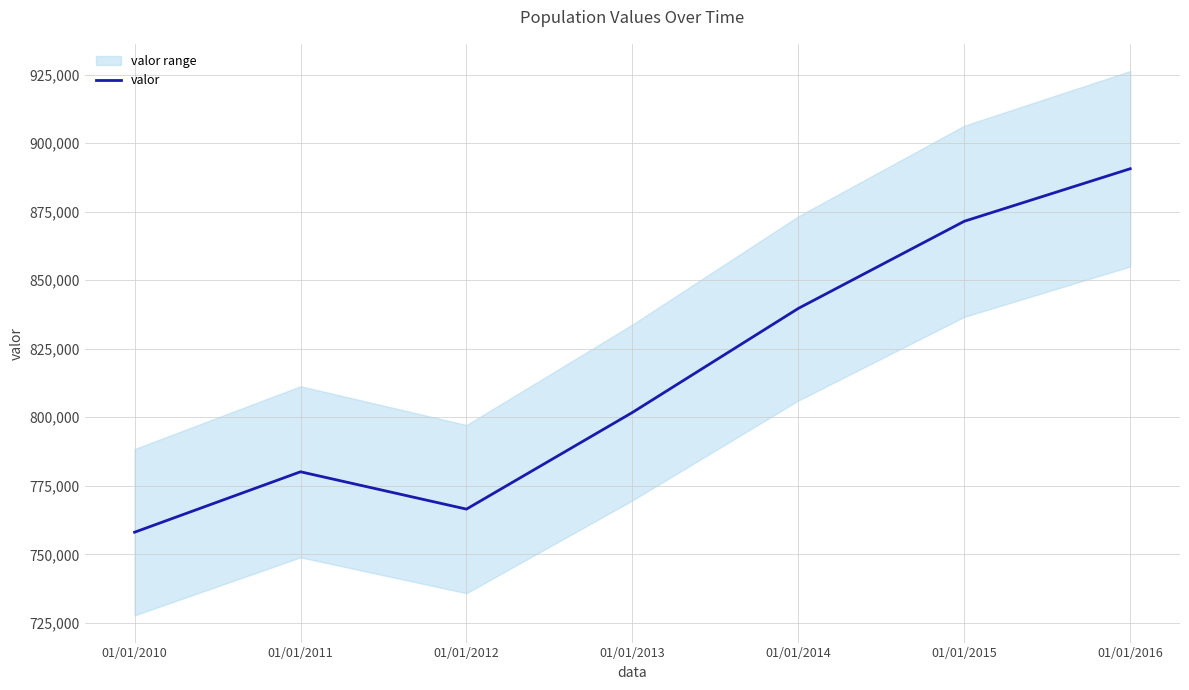

What is the value of the 6th point from the left?

871491